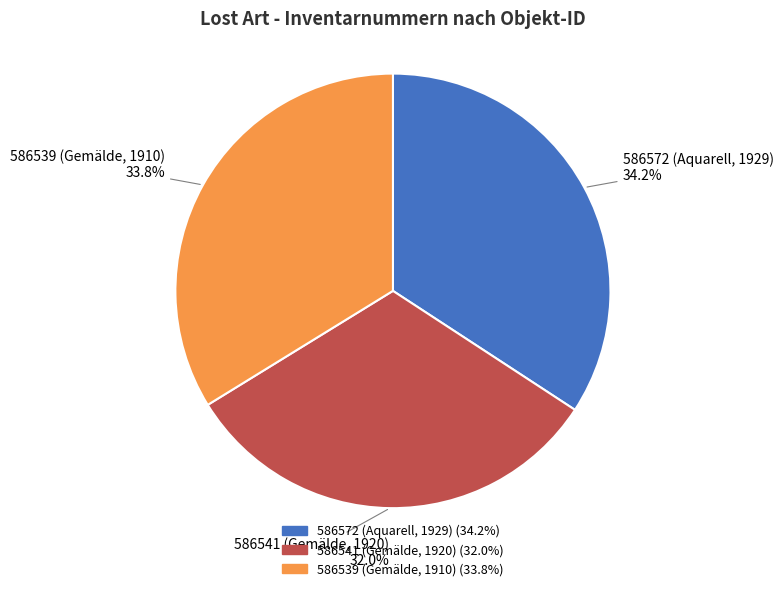

Combined, what portion of the pie is 586539 (Gemälde, 1910) and 586572 (Aquarell, 1929)?

68.0%